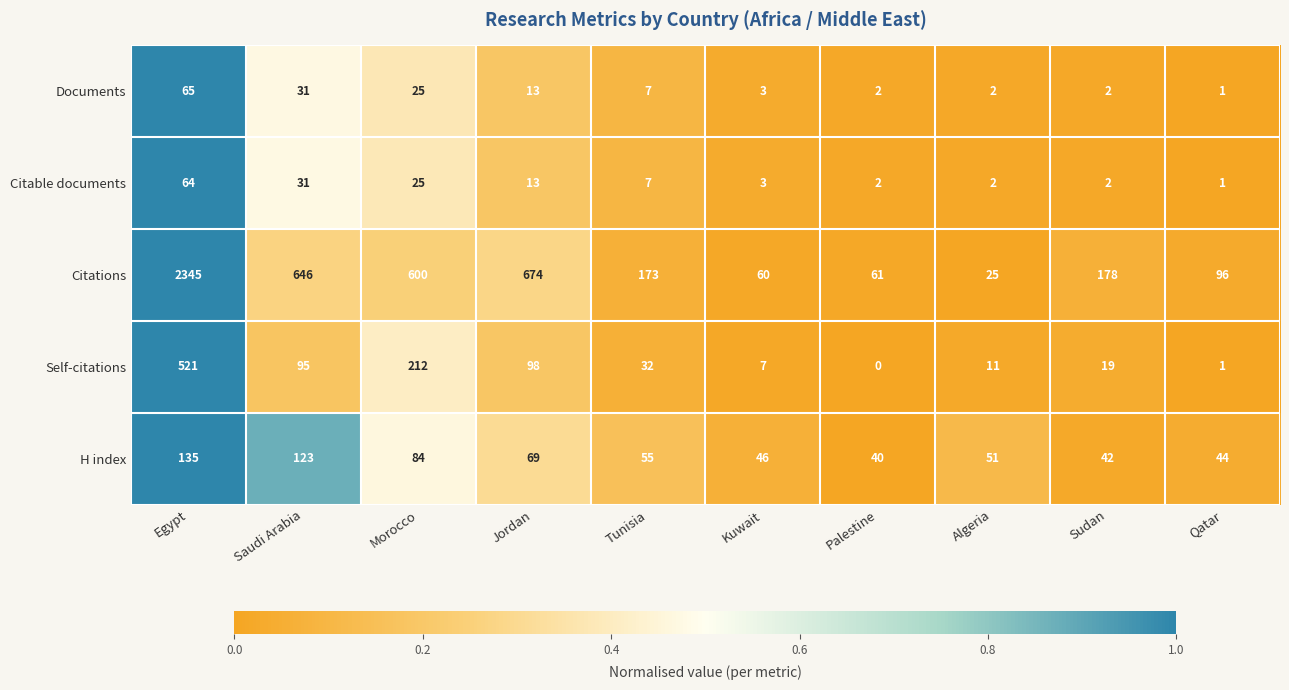

What is the average value of the Documents series?

15